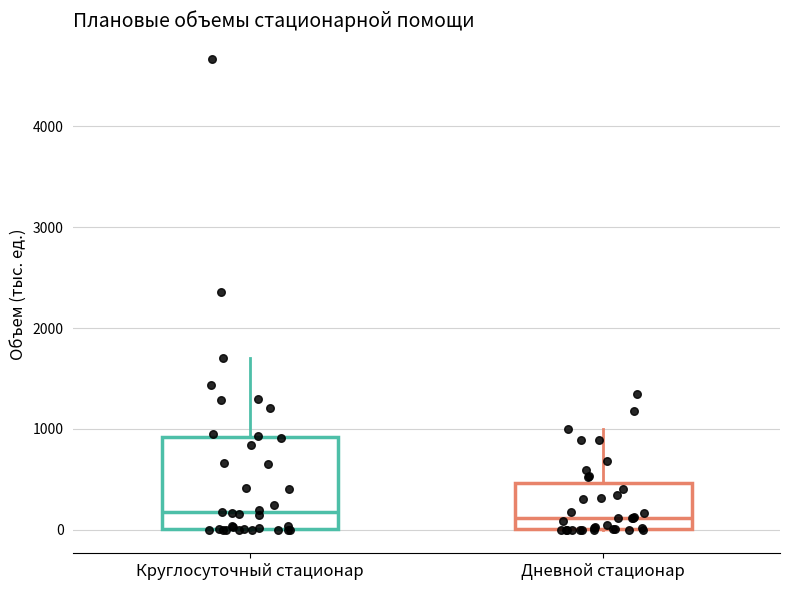

Comparing the boxes themselves (not the whiskers), which one is the tallest?

Круглосуточный стационар